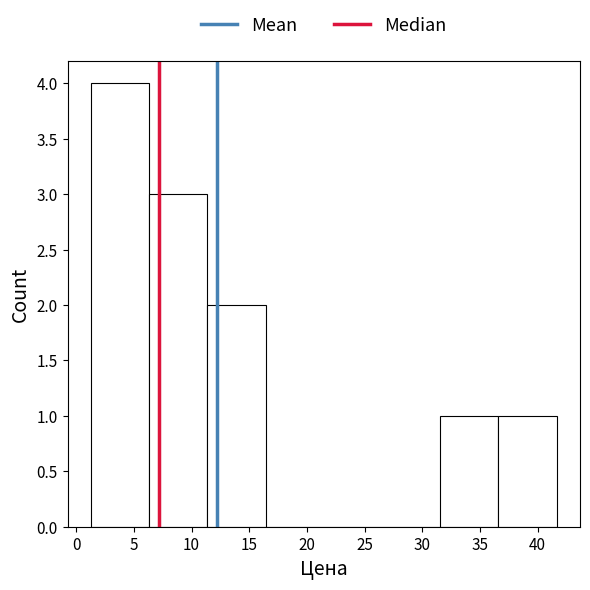

Which range on the x-axis has the tallest bar?

1.5 to 6.5